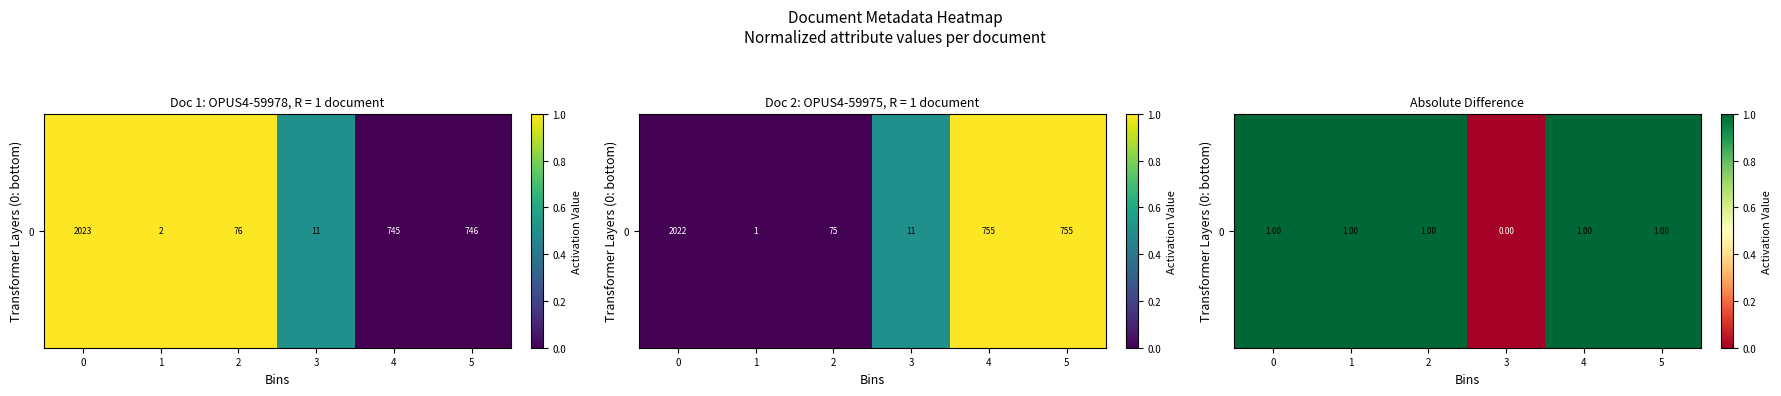

Which has a higher value, 4 or 0?

4